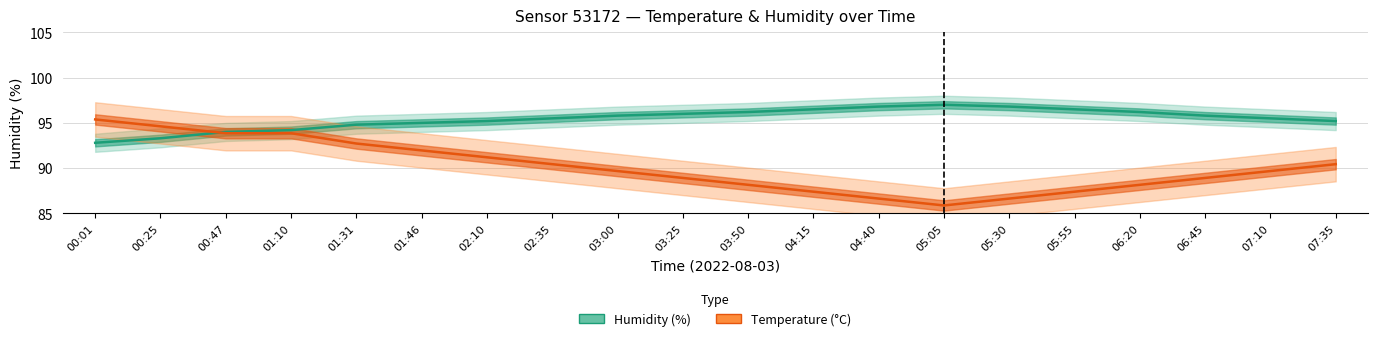

Which series has the widest spread of values?

temperature